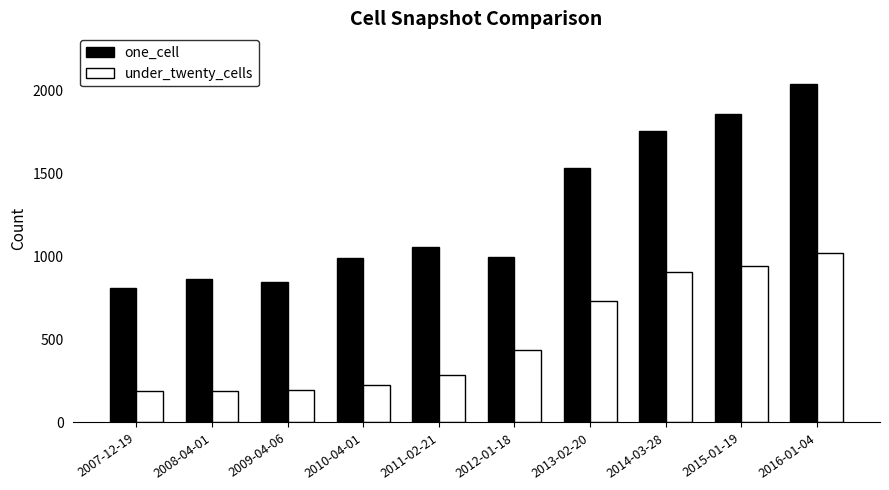

Where is one_cell nearest to the value 1422?

2013-02-20